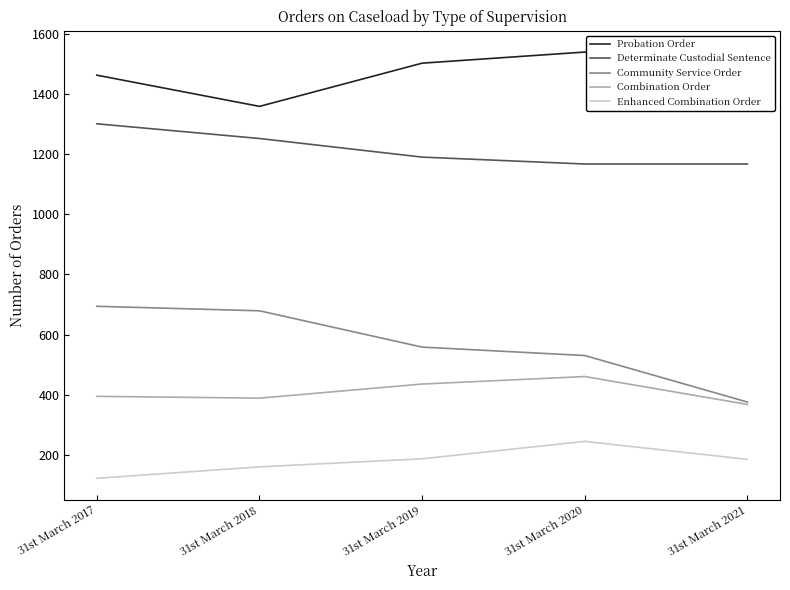

True or false: Community Service Order has a value of 164 at 31st March 2019.

False